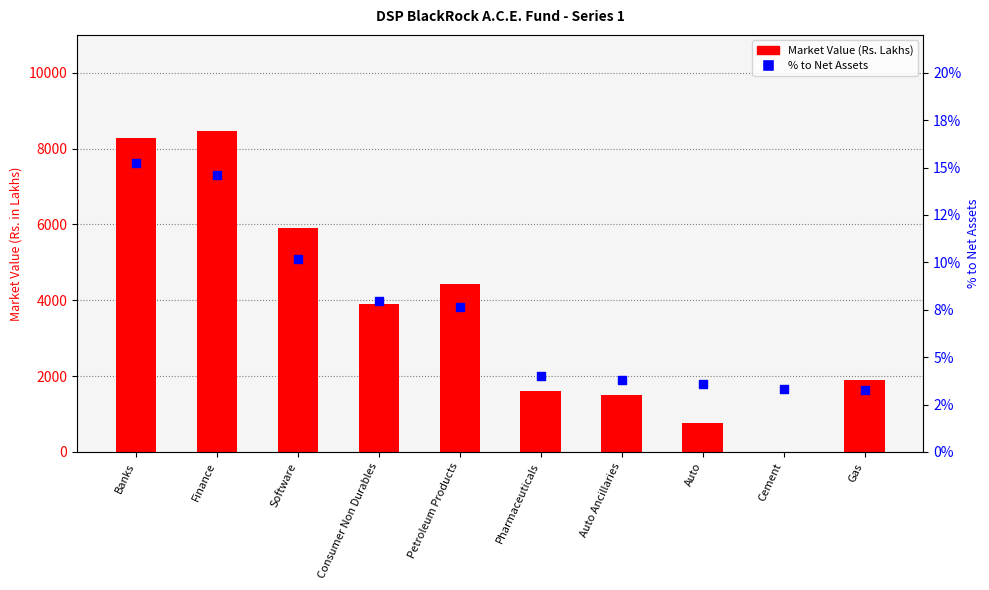

Which series contains the lowest Y value?

Market Value (Rs. Lakhs)